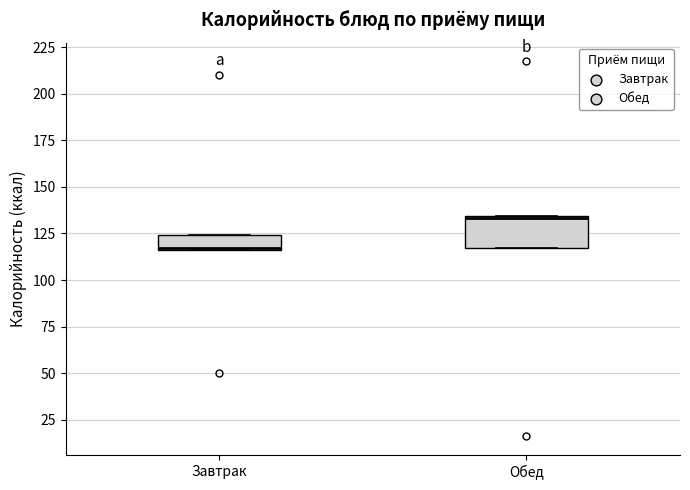

Which box is the tallest, from its lower edge to its upper edge?

Обед